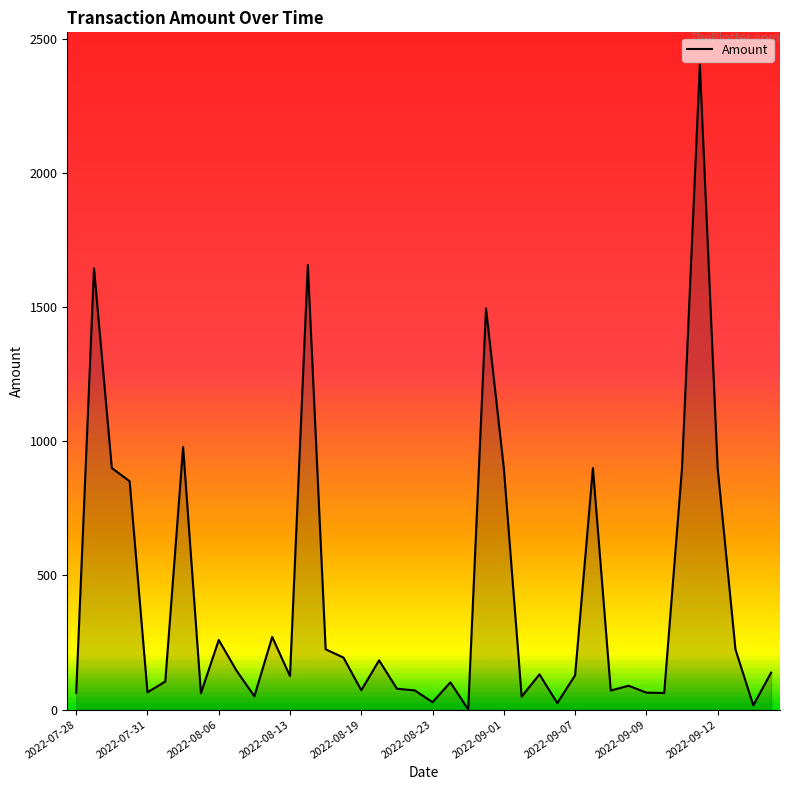

What is the greatest value displayed?

2403.0